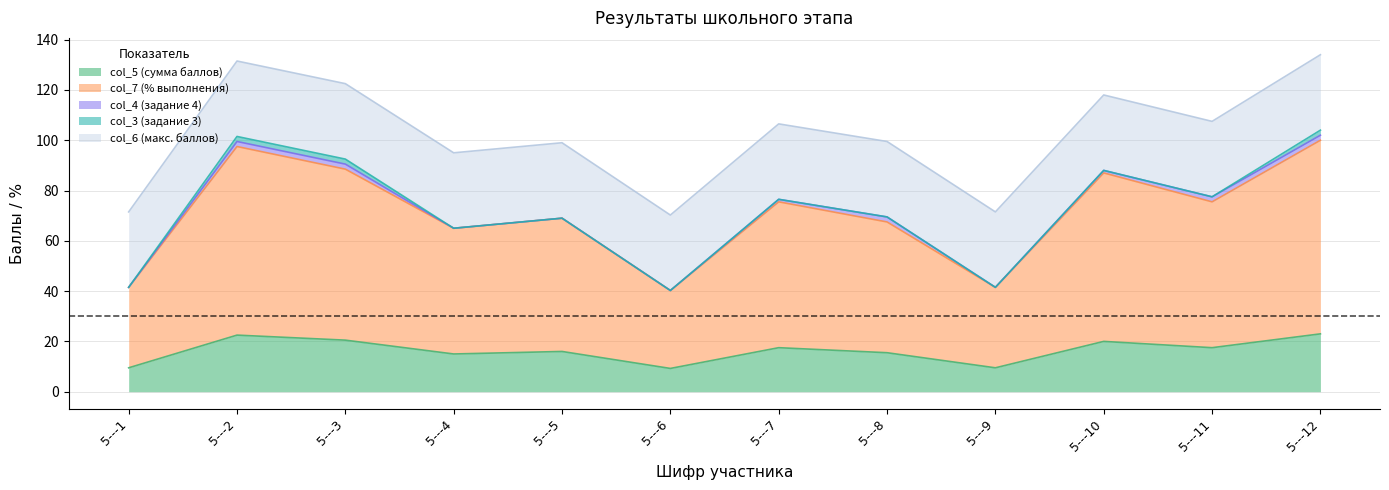

Where is col_6 (макс. баллов) nearest to the value 30?

5---1